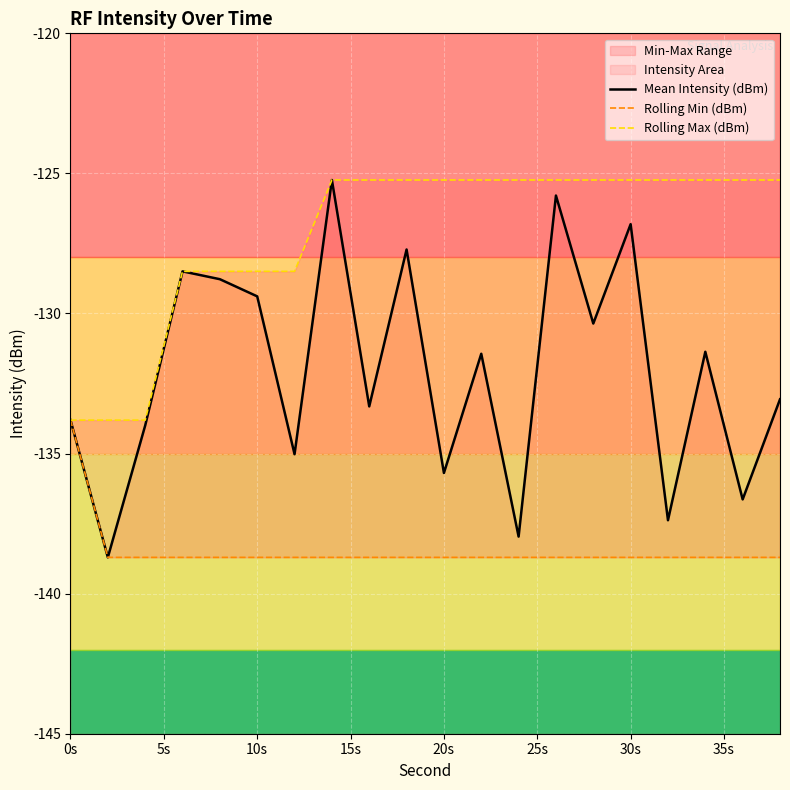

What is the difference between the second highest and second lowest values in the Mean Intensity (dBm) series?

12.2